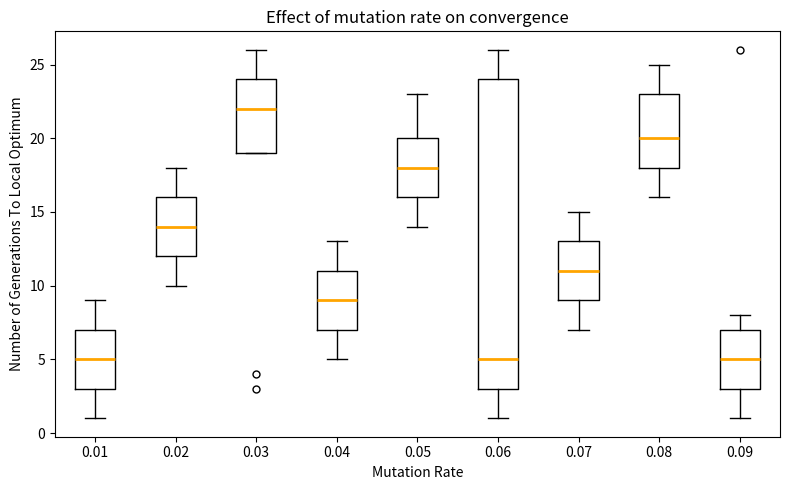

Where does the lower whisker of the box at x = 0.07 end on the y-axis? The values are not printed on the chart, so give them approximately, as read against the axis.

7